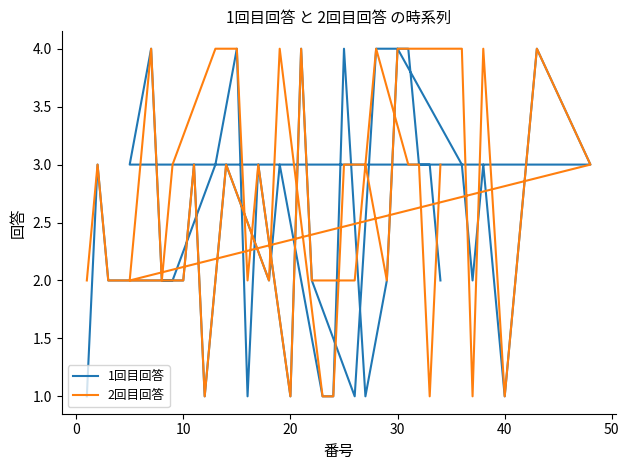

What are all the series names shown in the legend?

1回目回答, 2回目回答